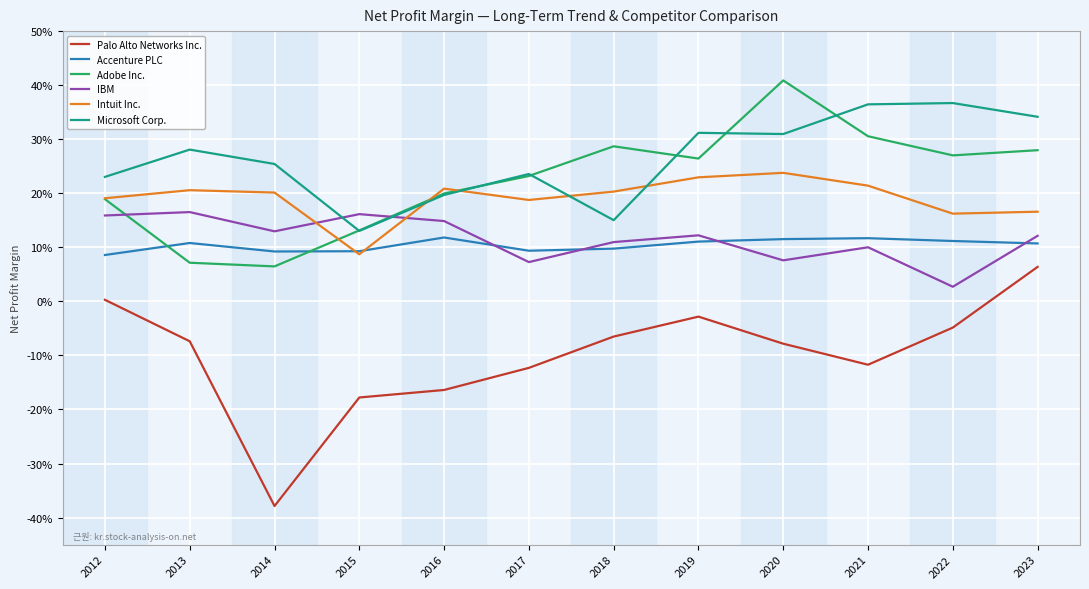

What is the approximate value of IBM at 2019?

0.1